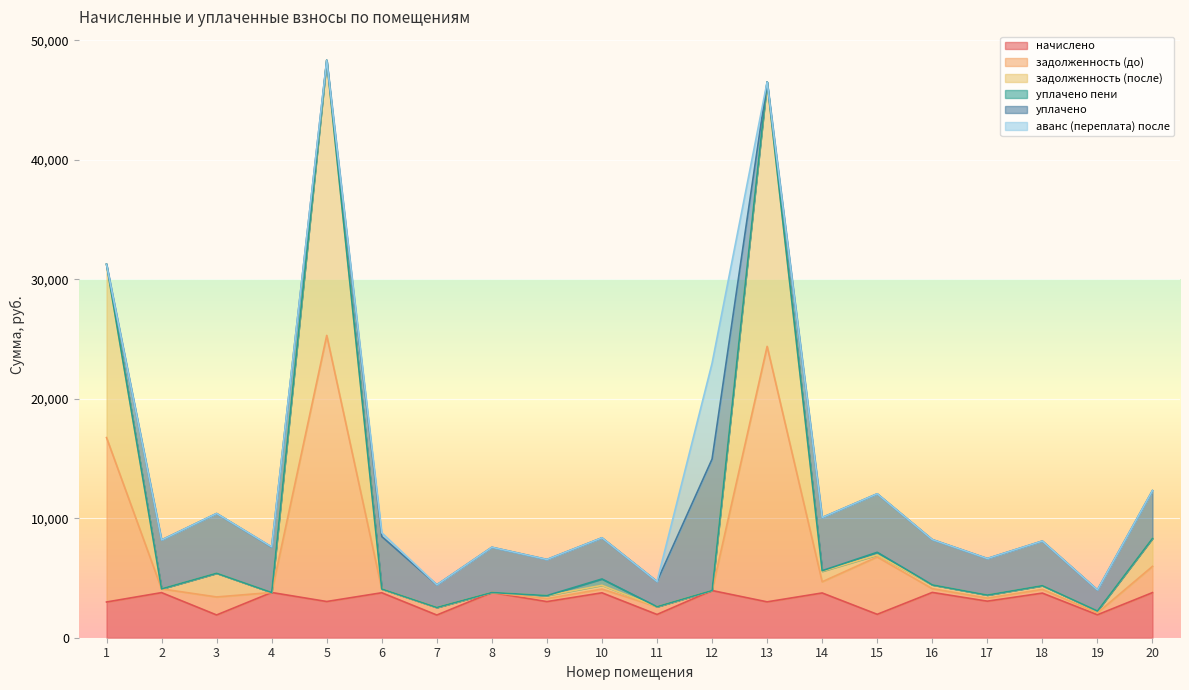

What is the lowest value of the начислено series?

1898.5